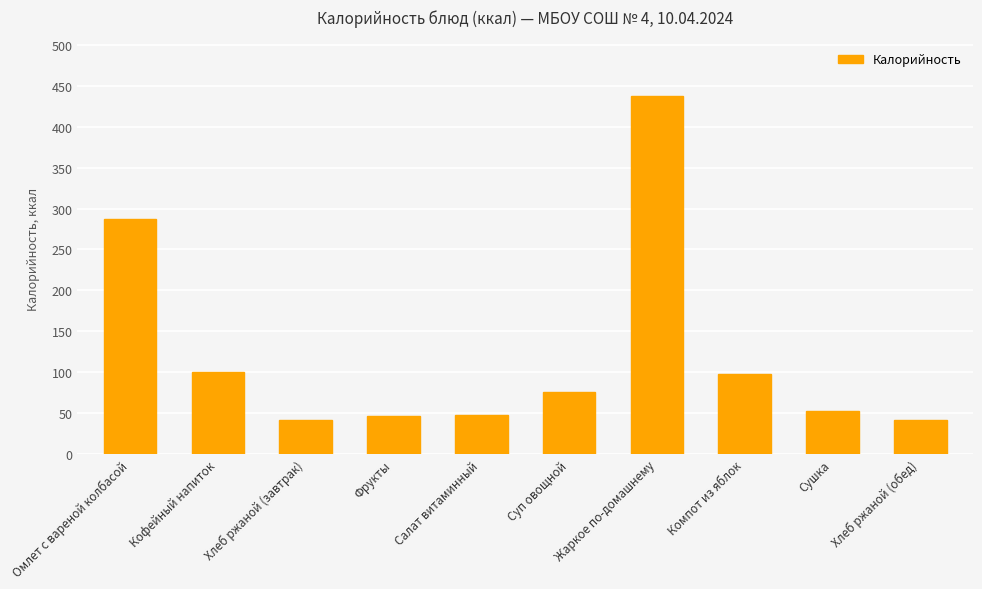

The chart shows a value of 73.8 at Фрукты. True or false?

False